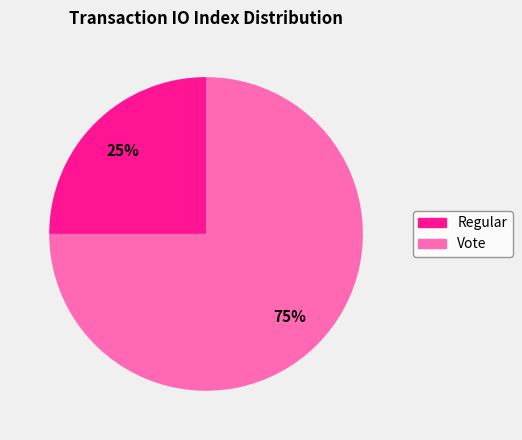

To the nearest percent, what percentage of the pie is Regular?

25%